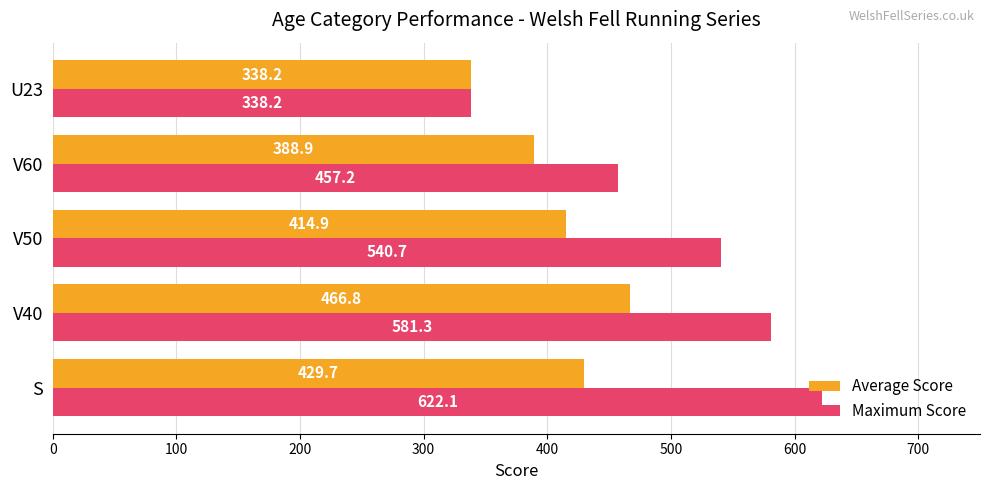

Which series changed the most between V40 and V50?

Average Score